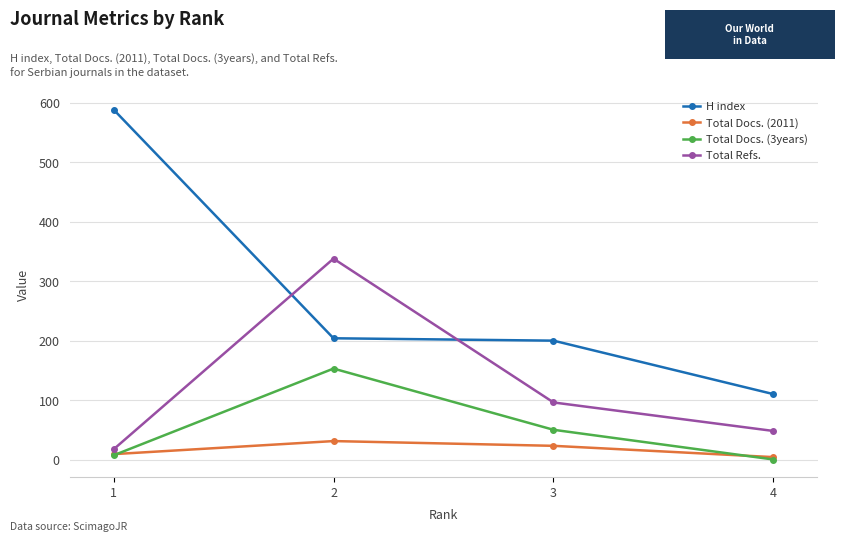

What is the minimum value for Total Refs.?

17